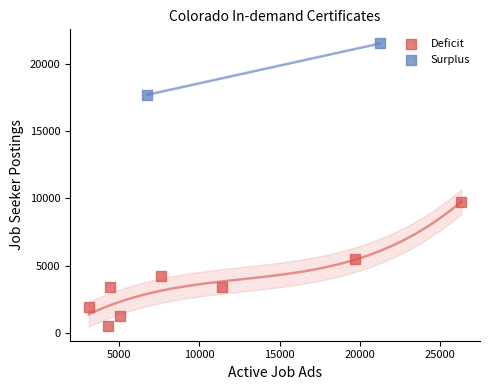

What are all the series names shown in the legend?

Deficit, Surplus